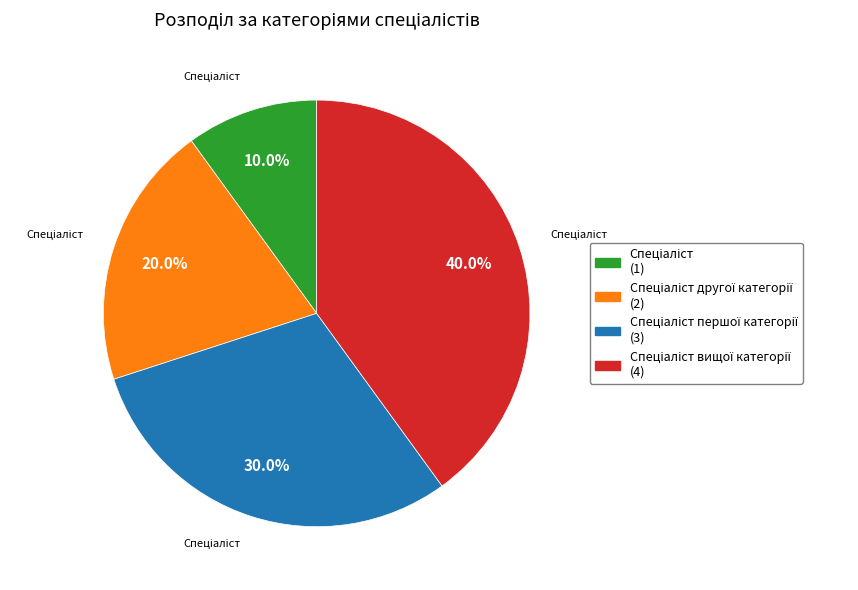

Does any single category account for the majority?

No